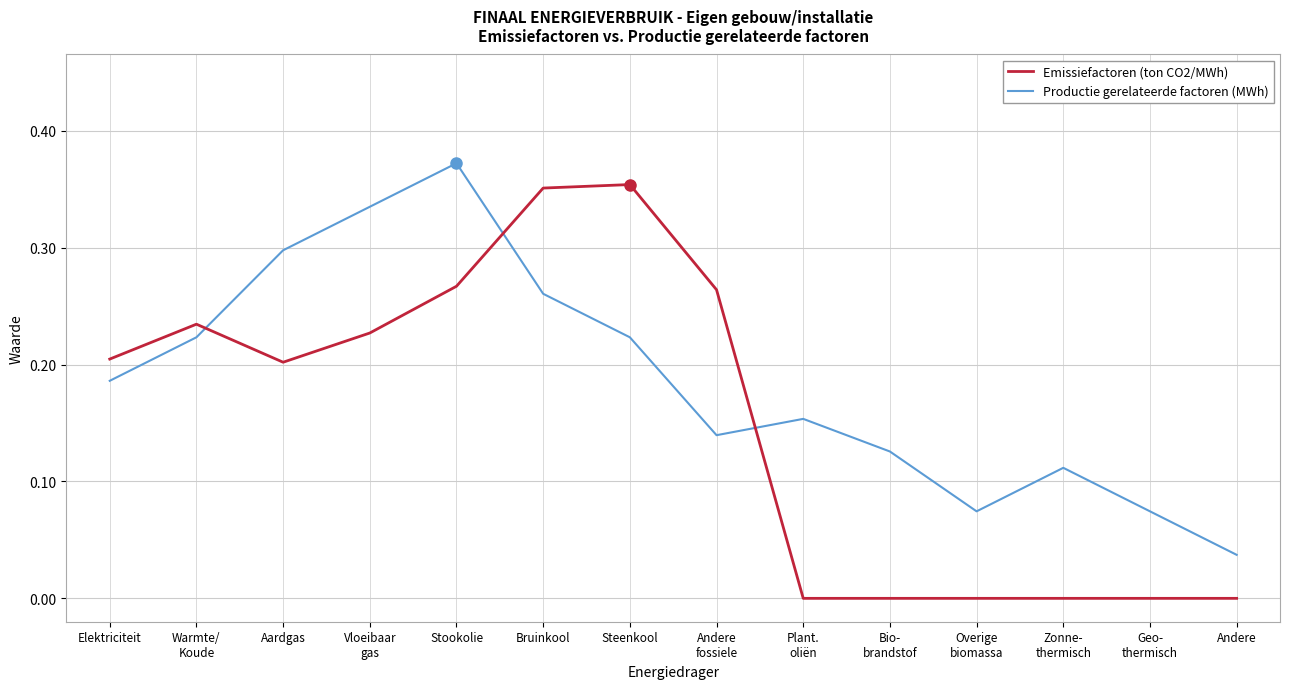

Between which two adjacent categories do Productie gerelateerde factoren (MWh) and Emissiefactoren (ton CO2/MWh) first intersect?

Warmte/
Koude and Aardgas